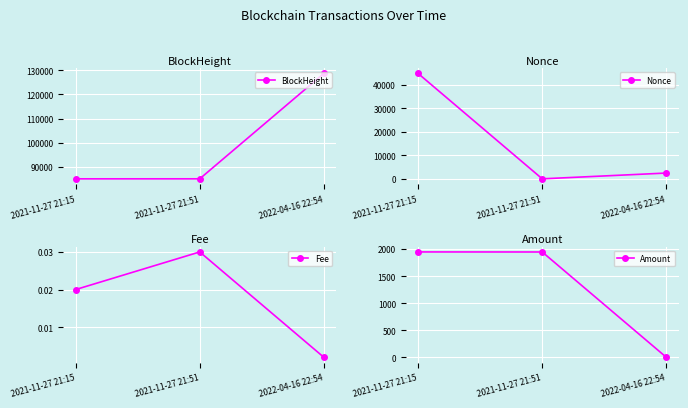

Rank the series by their maximum value, from lowest to highest.

Fee, Amount, Nonce, BlockHeight